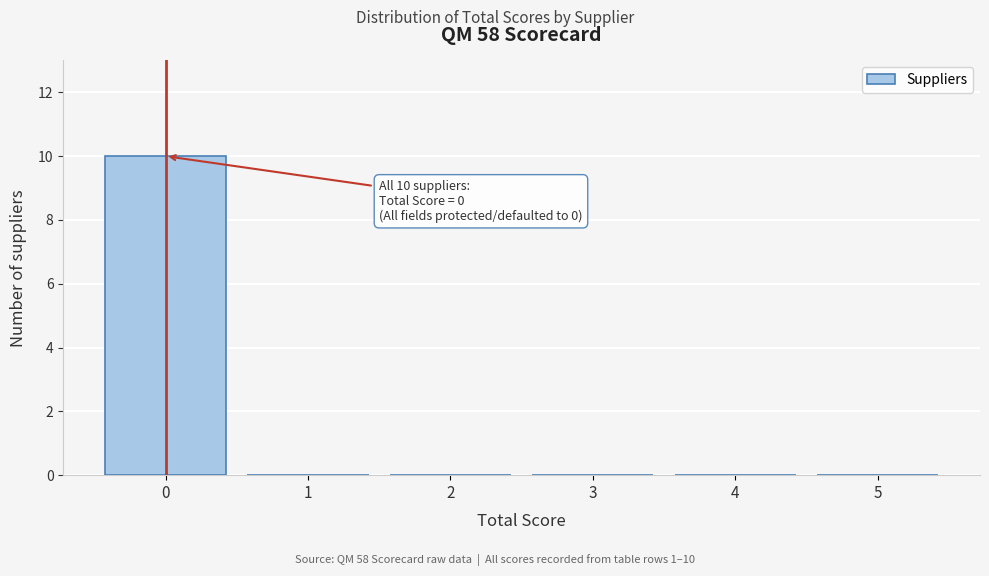

Reading left to right, transcribe all the data shown in this chart.

0=10	1=0	2=0	3=0	4=0	5=0